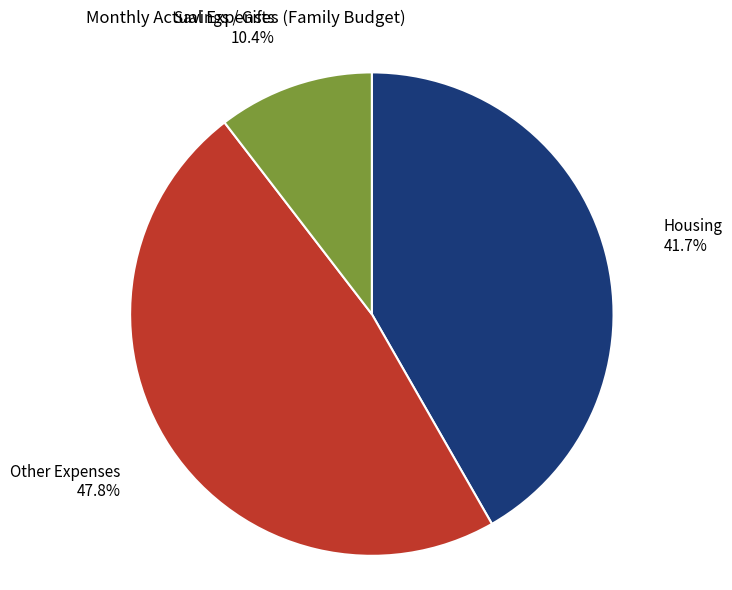

Which category has the biggest portion of the pie?

Other Expenses